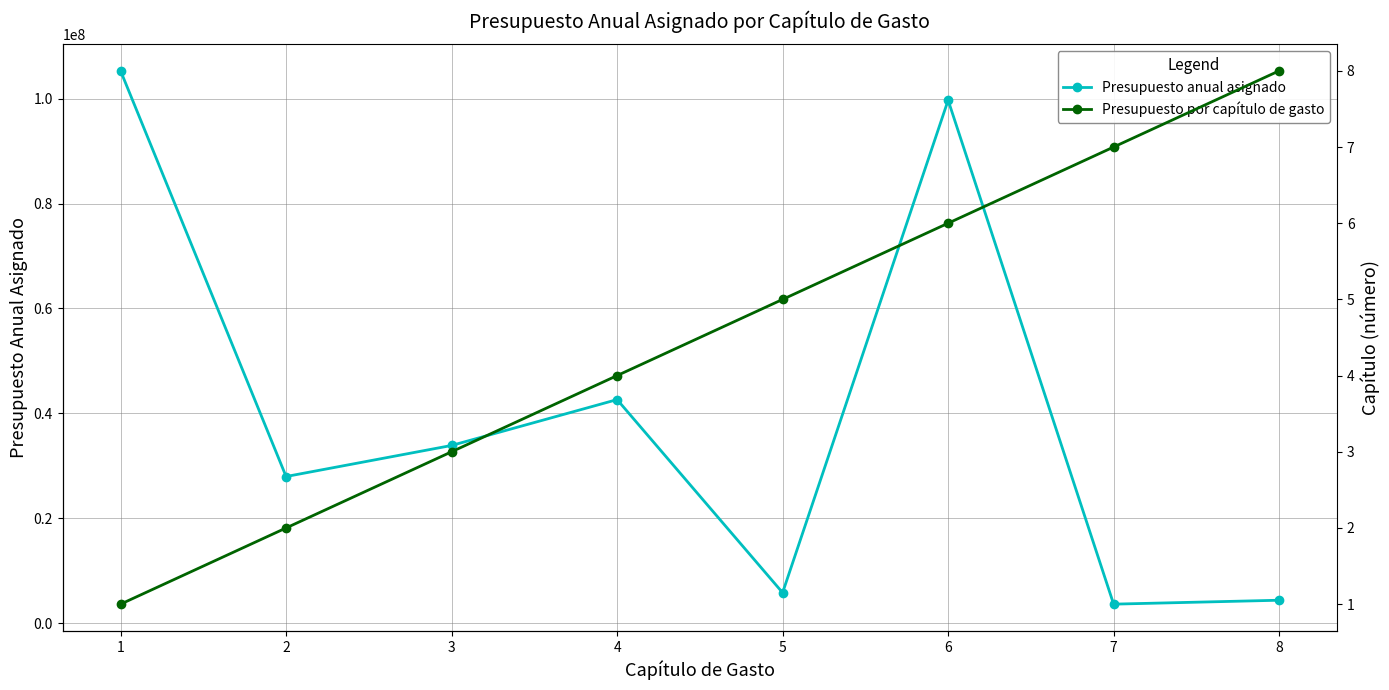

Which category has the highest value across all series?

1